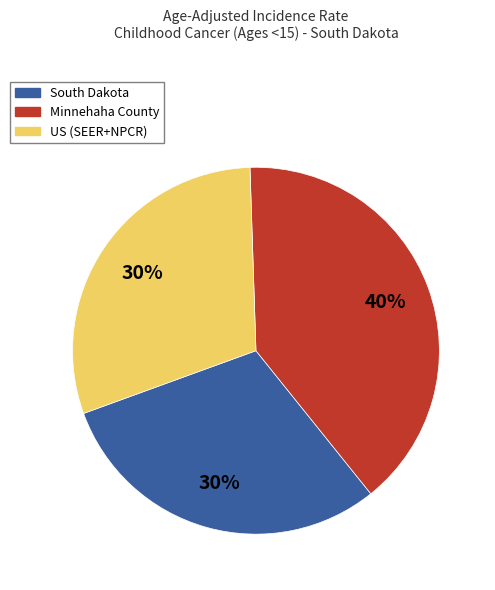

To the nearest percent, what is the combined percentage of South Dakota and Minnehaha County?

70%